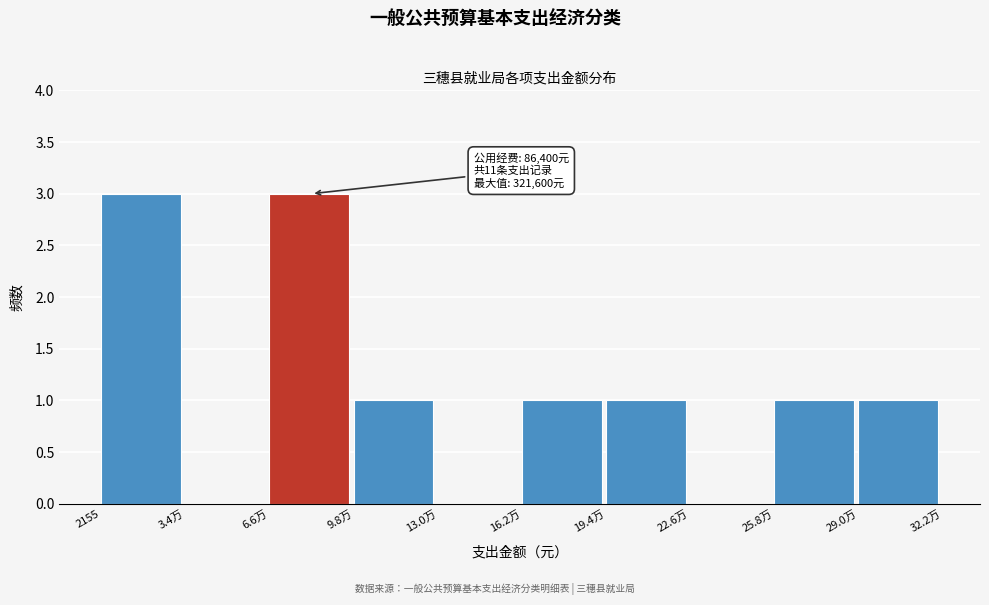

Reading left to right, list all the values displayed in this chart.

2155=3	3.4万=0	6.6万=3	9.8万=1	13.0万=0	16.2万=1	19.4万=1	22.6万=0	25.8万=1	29.0万=1